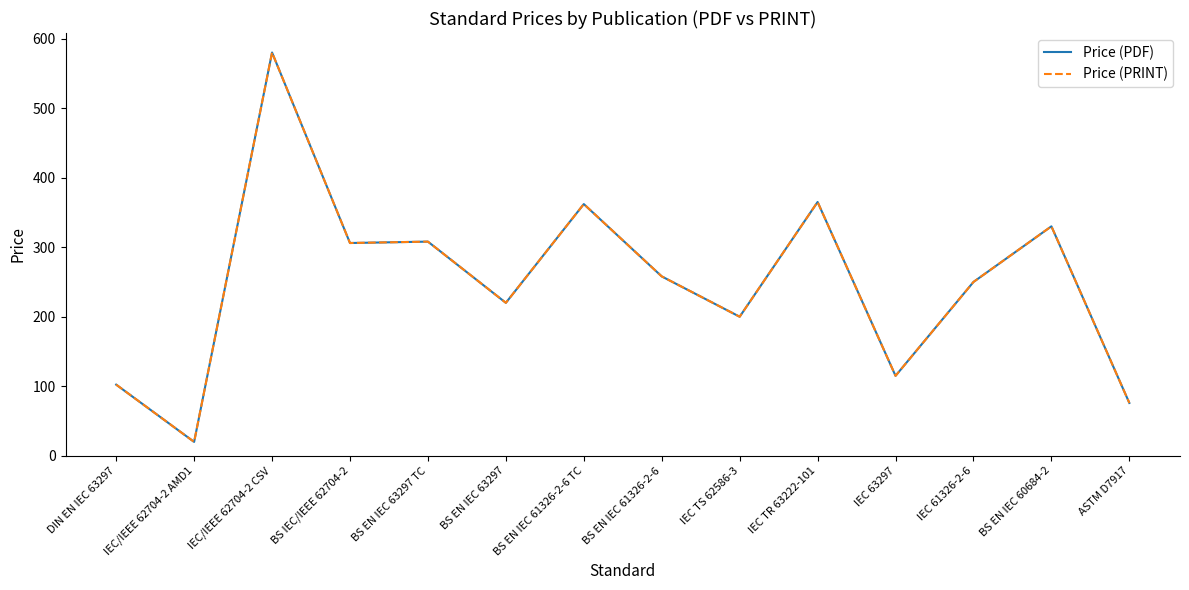

Does the chart have visible grid lines?

No